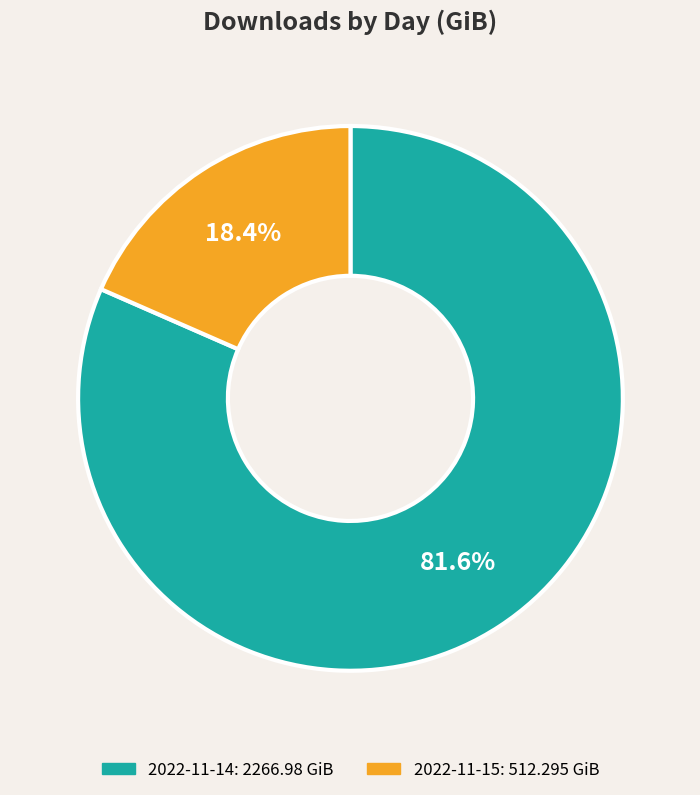

To the nearest percent, what is the difference between the largest and smallest slice percentages?

63%